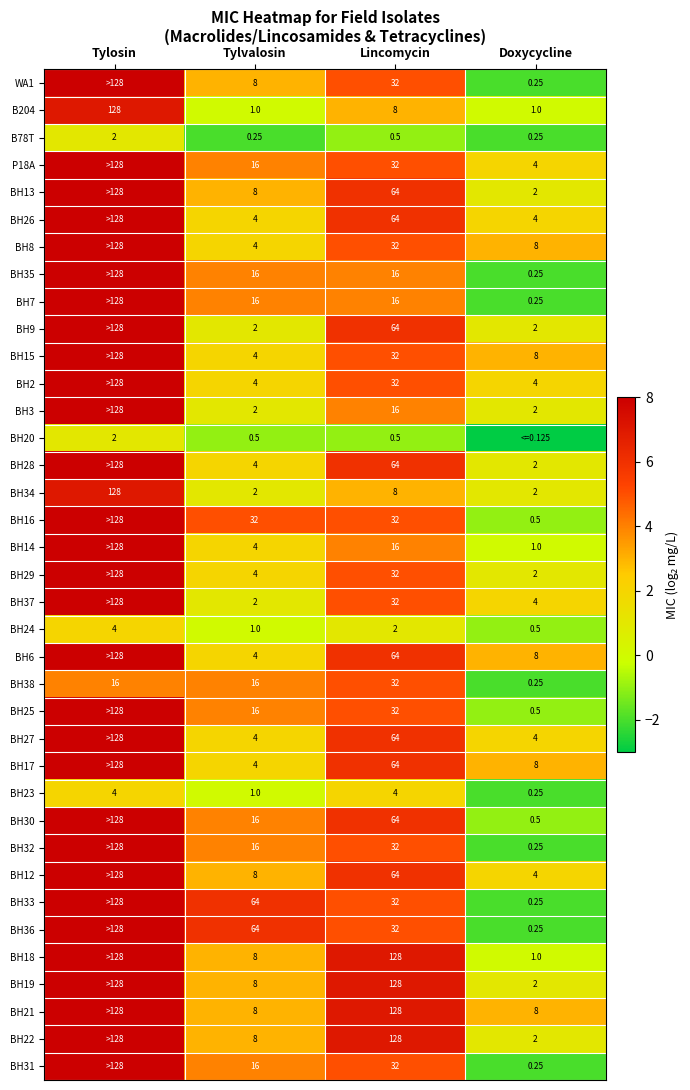

Which category has the highest value in the BH38 series?

Lincomycin